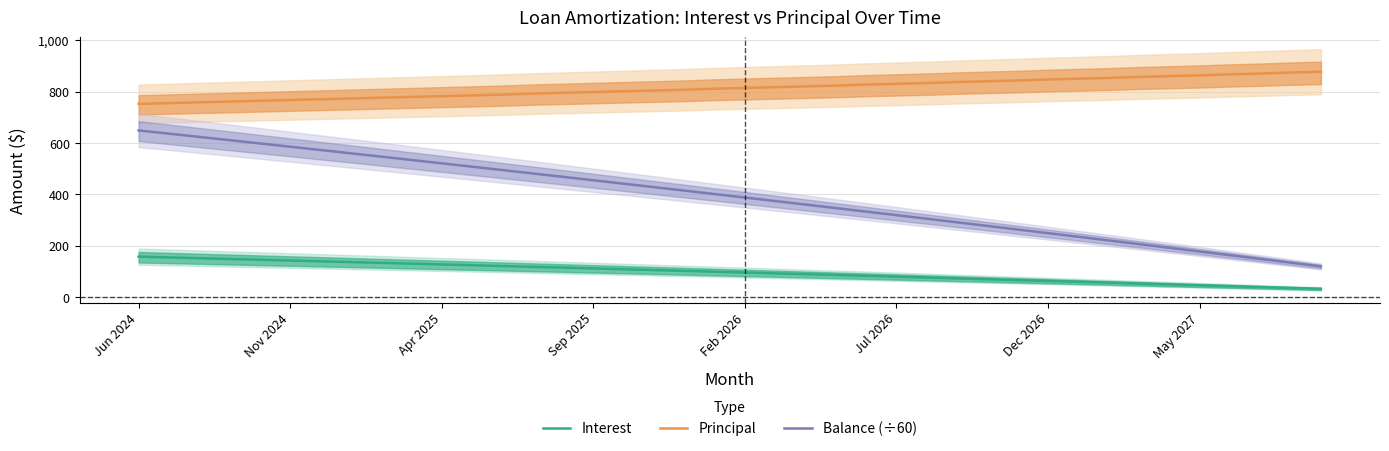

True or false: Balance (÷60) and Principal intersect in this chart.

False